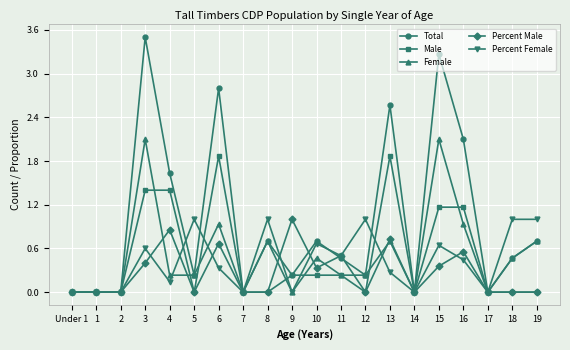

What is the label of the 8th point from the left?

7